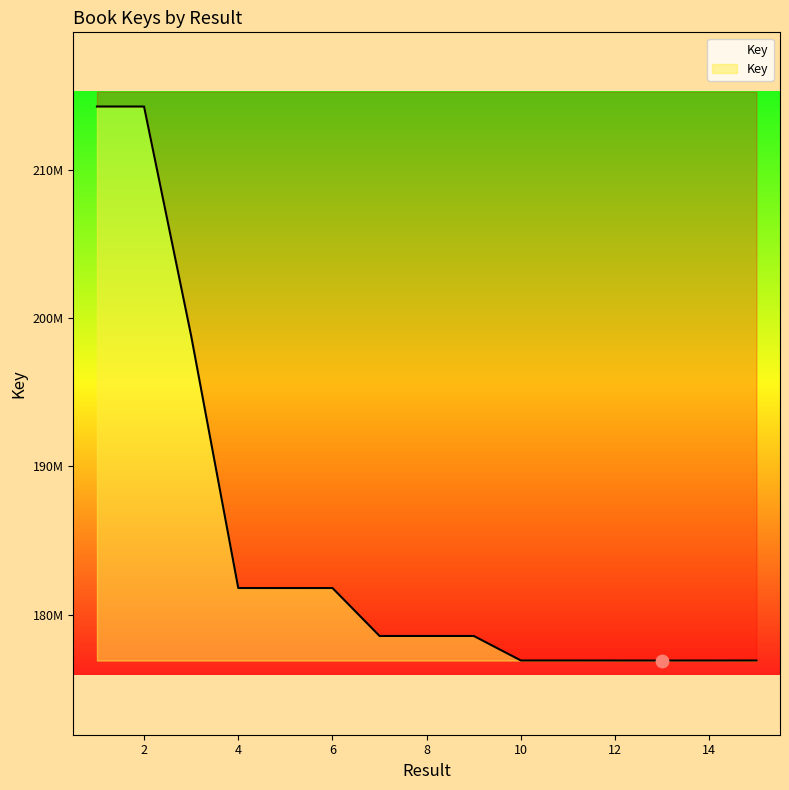

What is the ratio of the value at 12 to the value at 11?

1.0